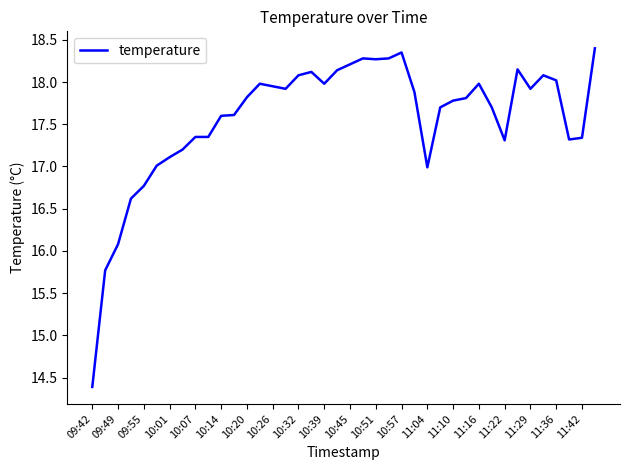

How many lines are shown in the chart?

1